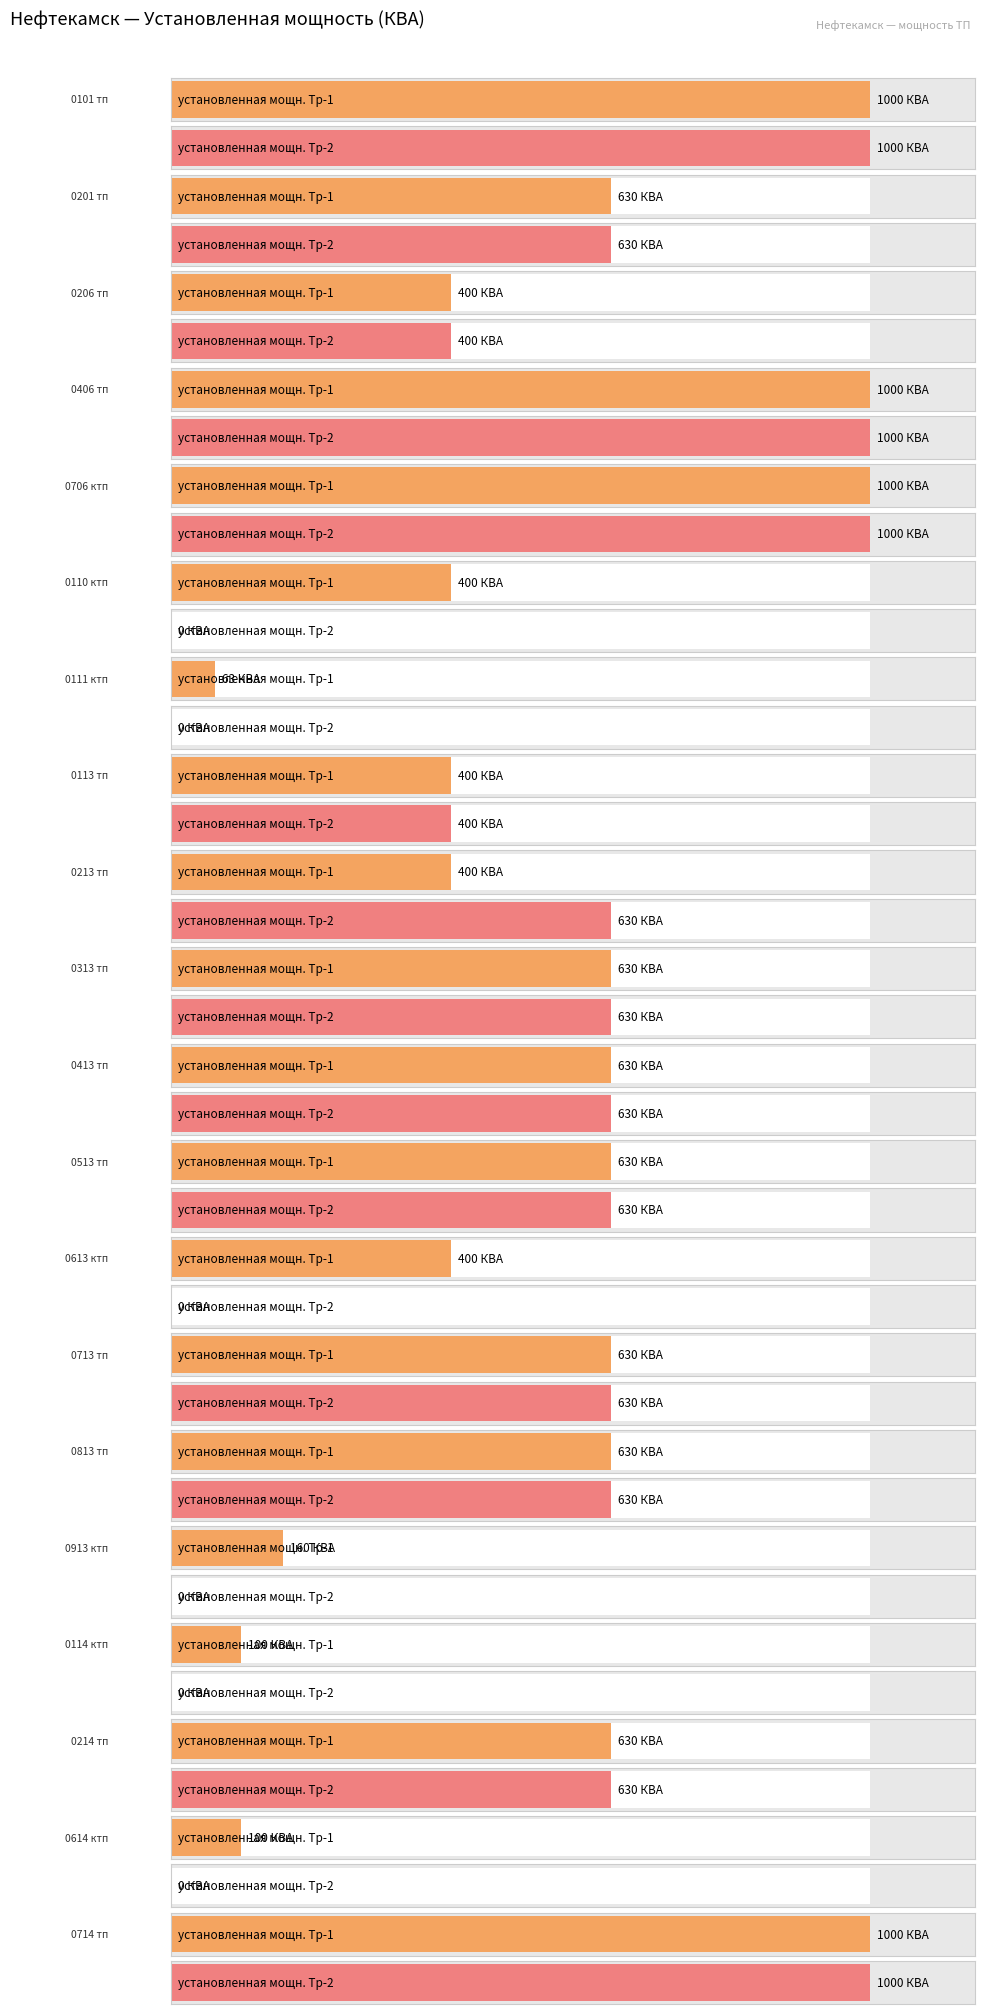

Which series changed the most between 0206 тп and 0213 тп?

установленная мощн. Тр-2